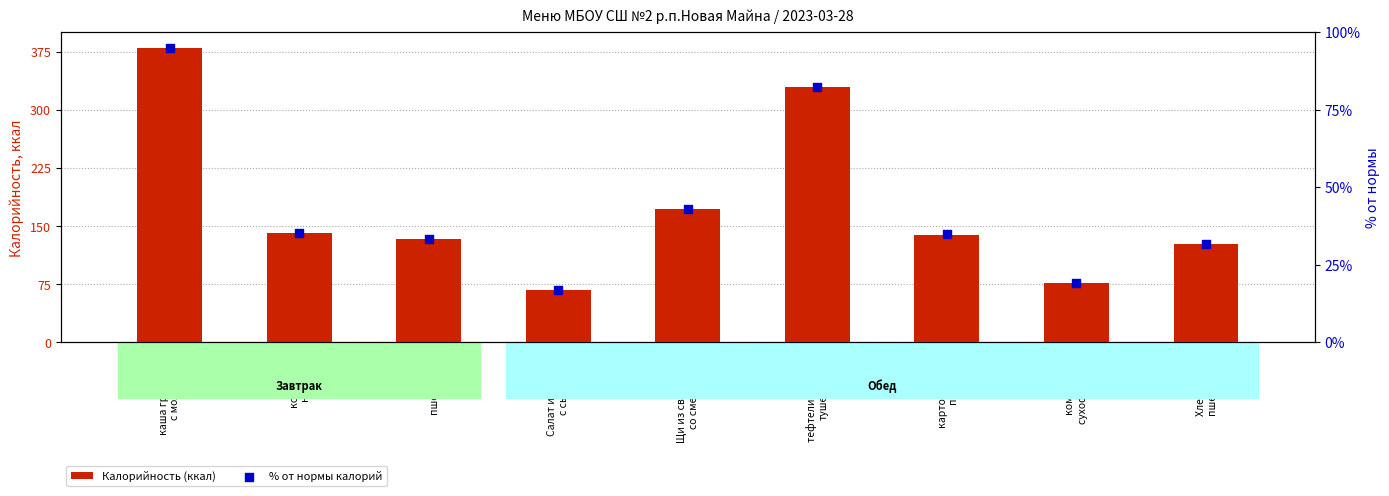

What are all the series names shown in the legend?

Калорийность (ккал), % от нормы калорий